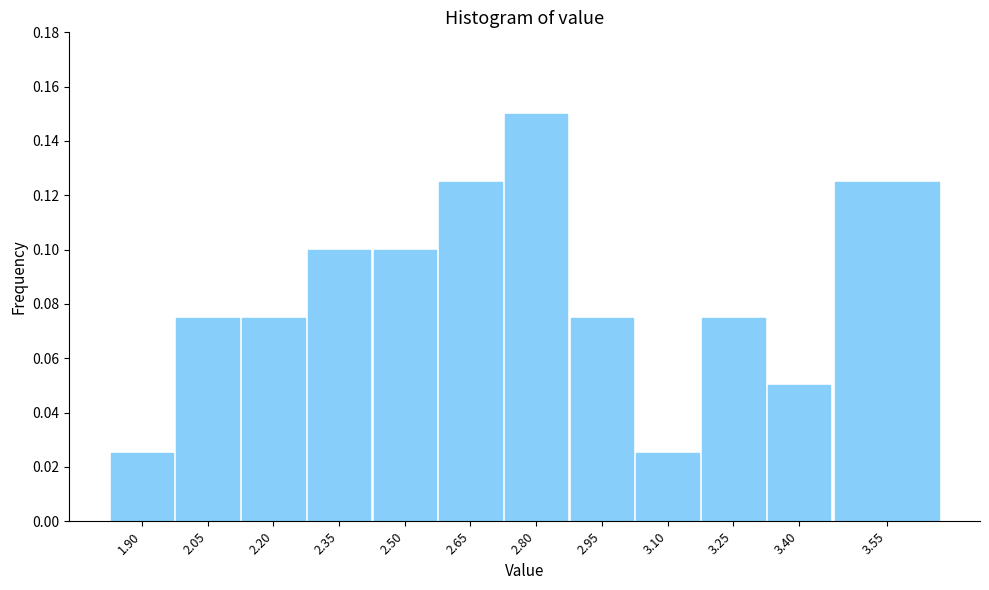

What is the sum of all values?

1.0